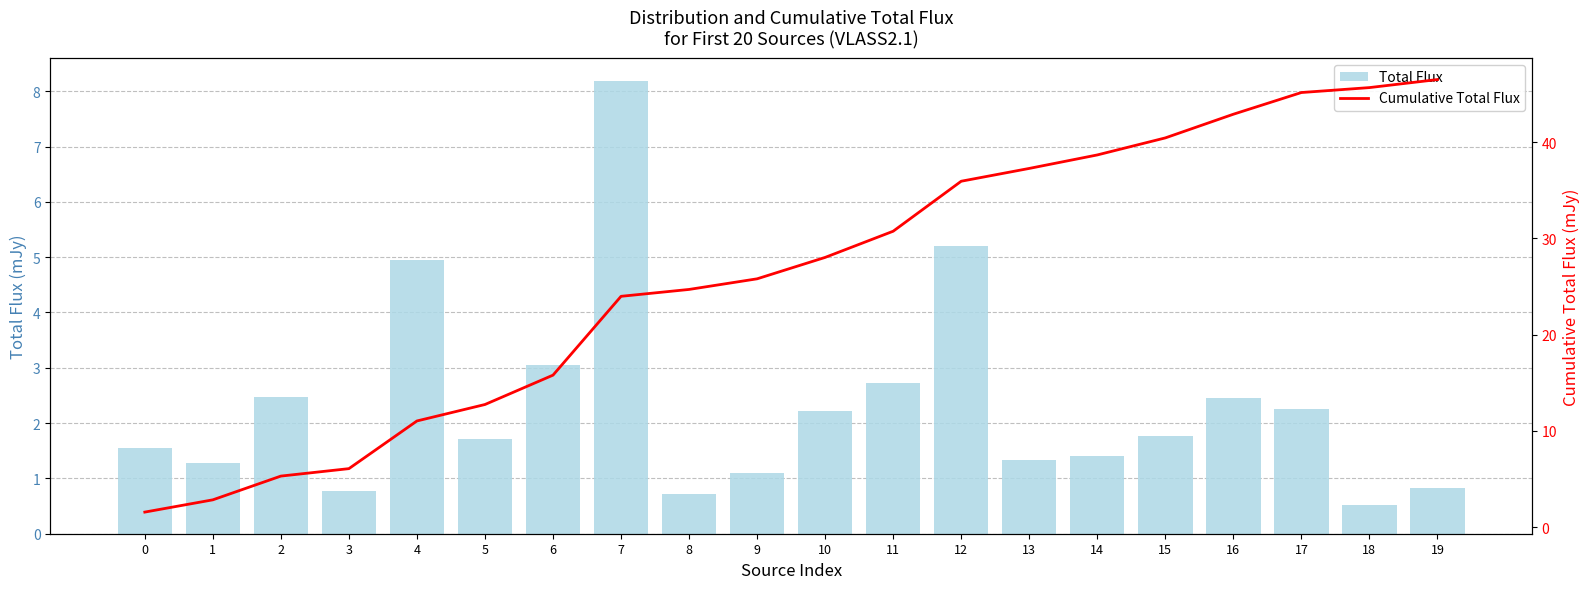

List the series in order of their peak value, highest first.

Cumulative Total Flux, Total Flux